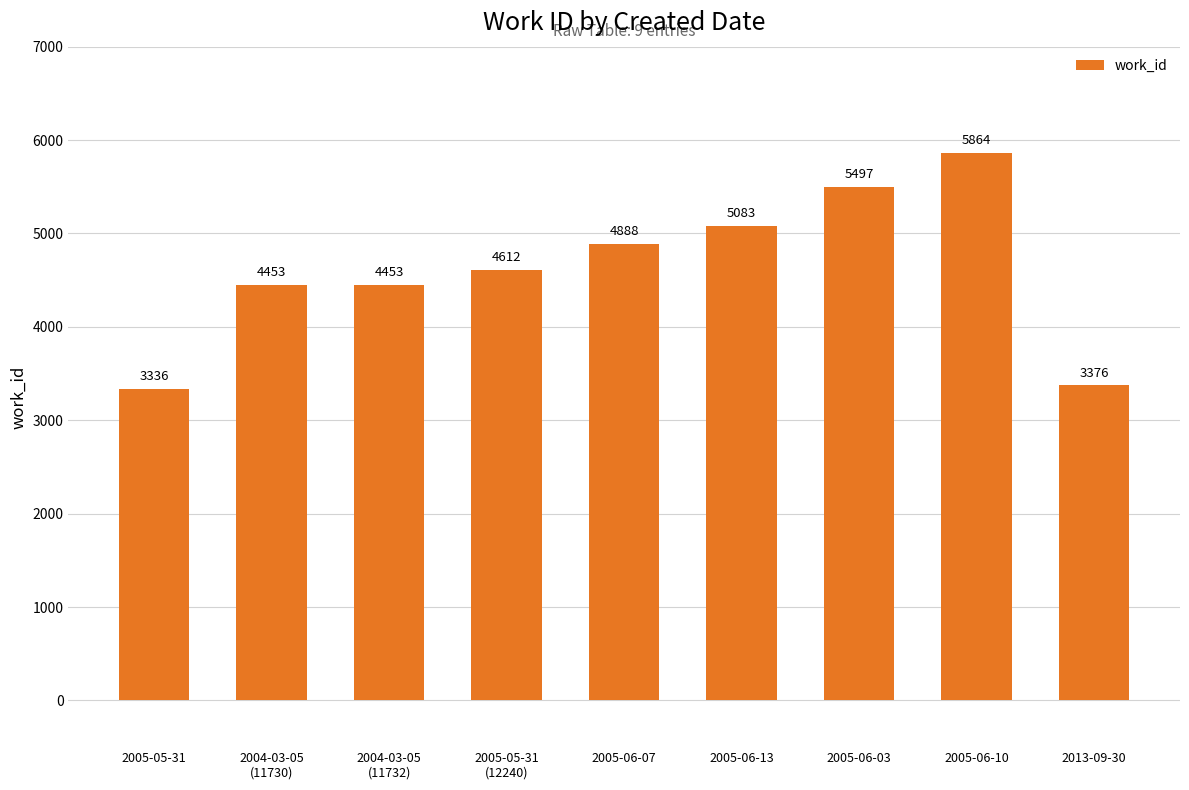

What position from the left is 2005-06-10?

8